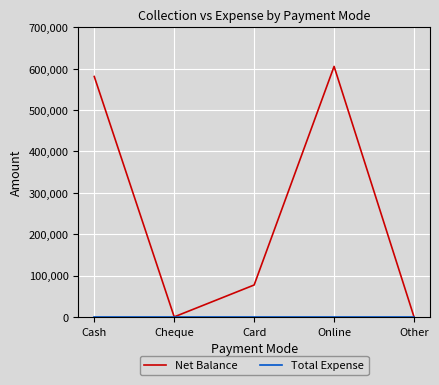

At which category does Net Balance reach its first local valley?

Cheque